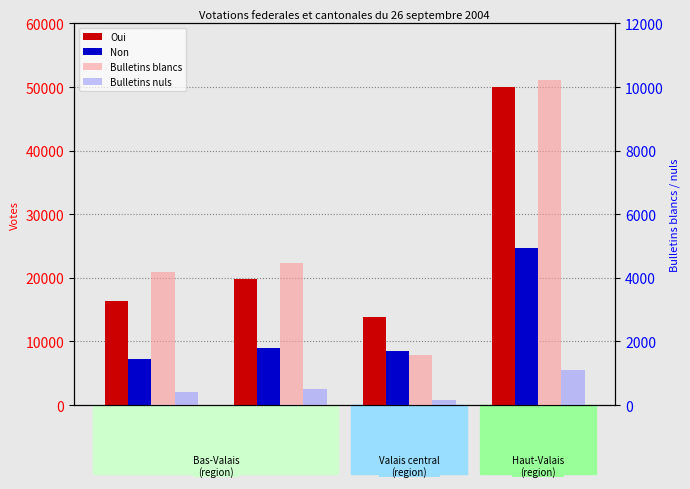

At which category is the sum across all series the highest?

Canton